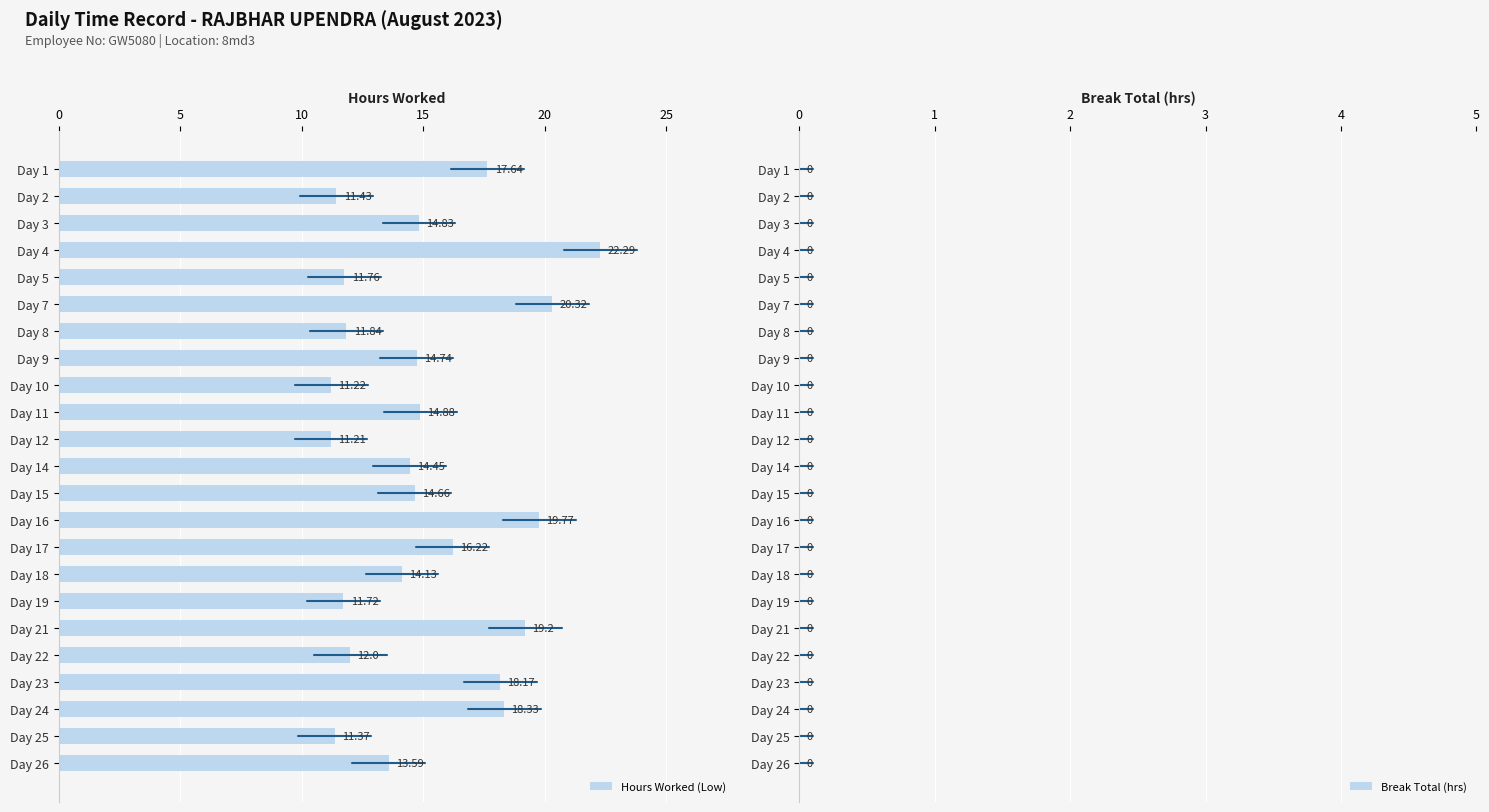

List the labels in order of value, smallest first.

Day 12, Day 10, Day 25, Day 2, Day 19, Day 5, Day 8, Day 22, Day 26, Day 18, Day 14, Day 15, Day 9, Day 3, Day 11, Day 17, Day 1, Day 23, Day 24, Day 21, Day 16, Day 7, Day 4